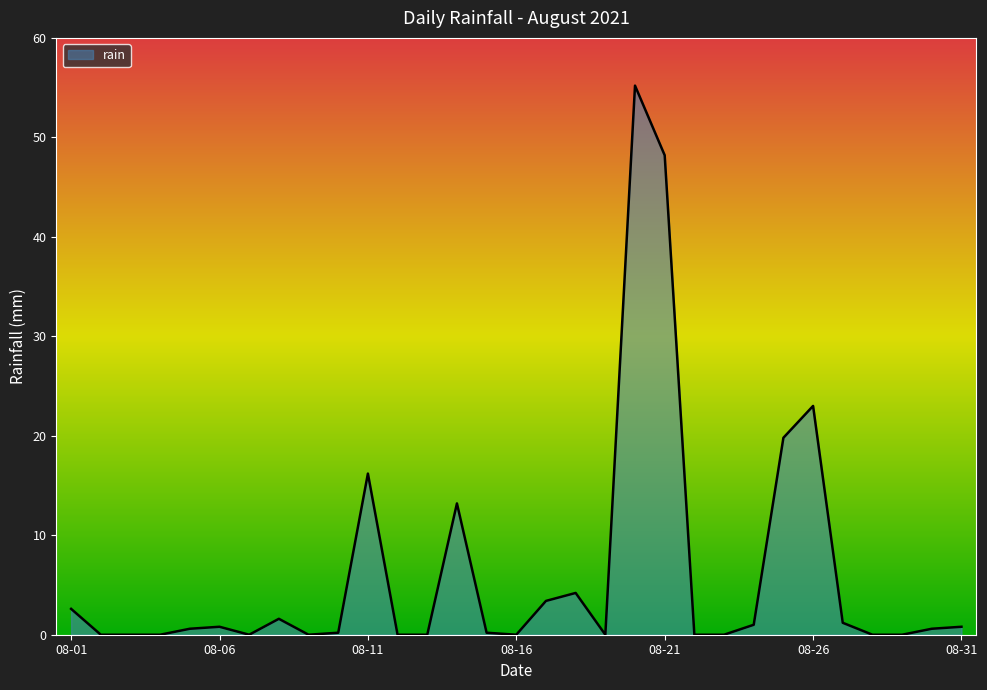

What is the average value?

6.2